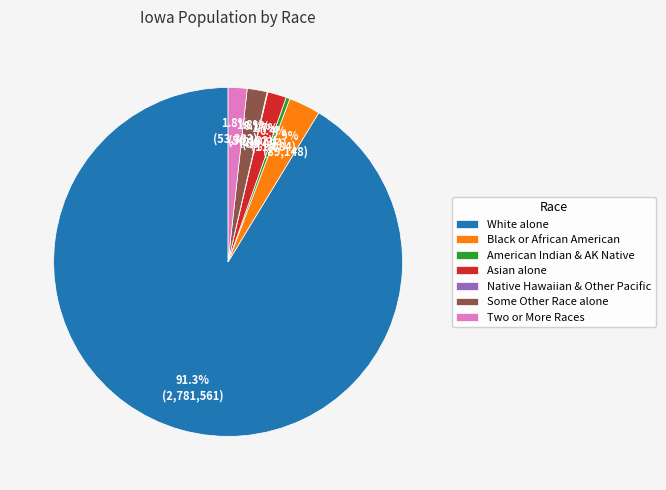

To the nearest percent, what is the average slice percentage?

14%